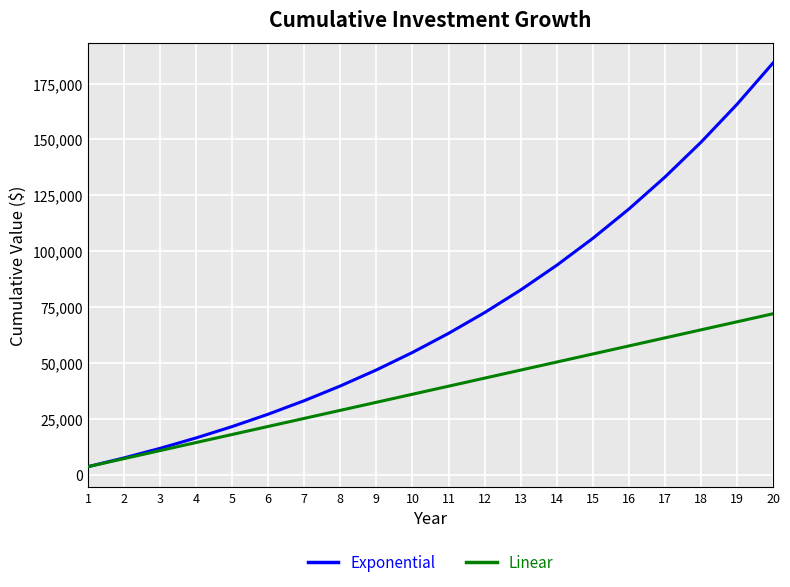

True or false: Linear has more than 2 points higher than both neighbors.

False